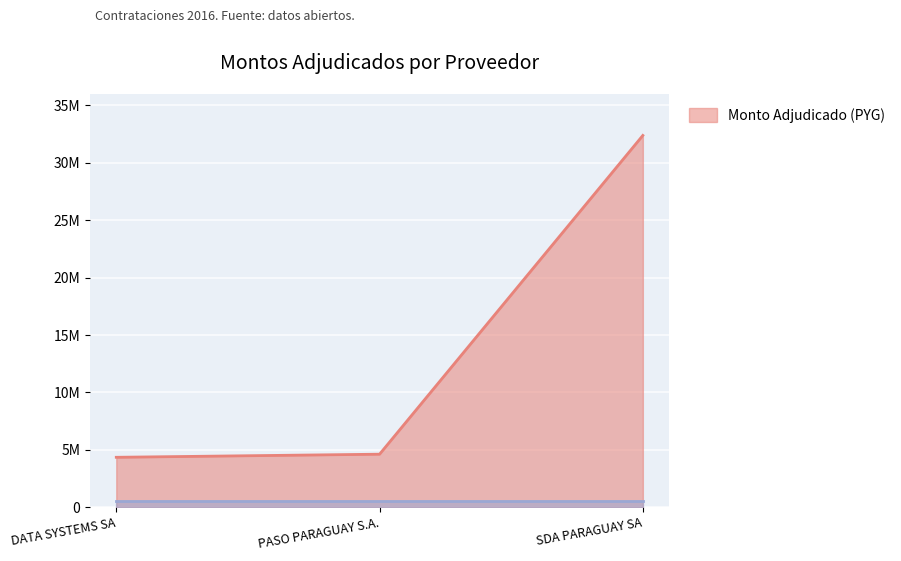

Which category has the highest value across all series?

SDA PARAGUAY SA